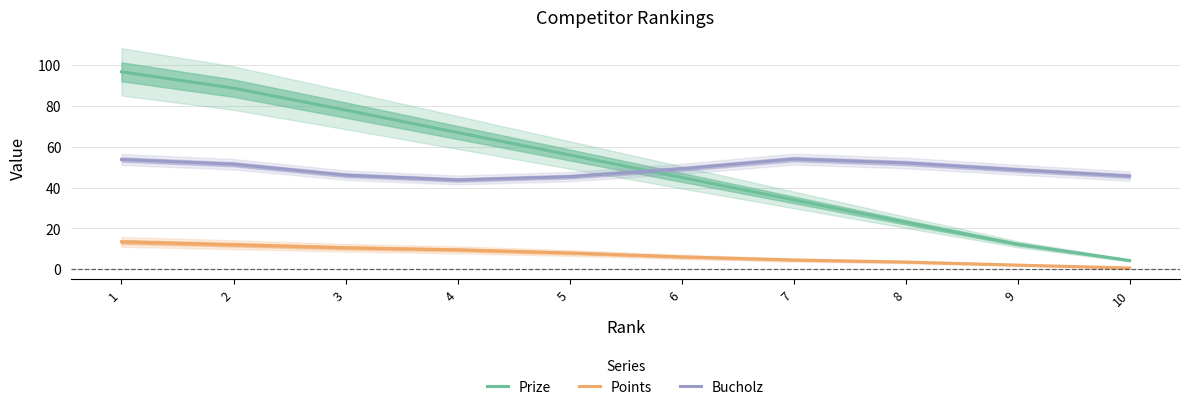

How many lines are shown in the chart?

3